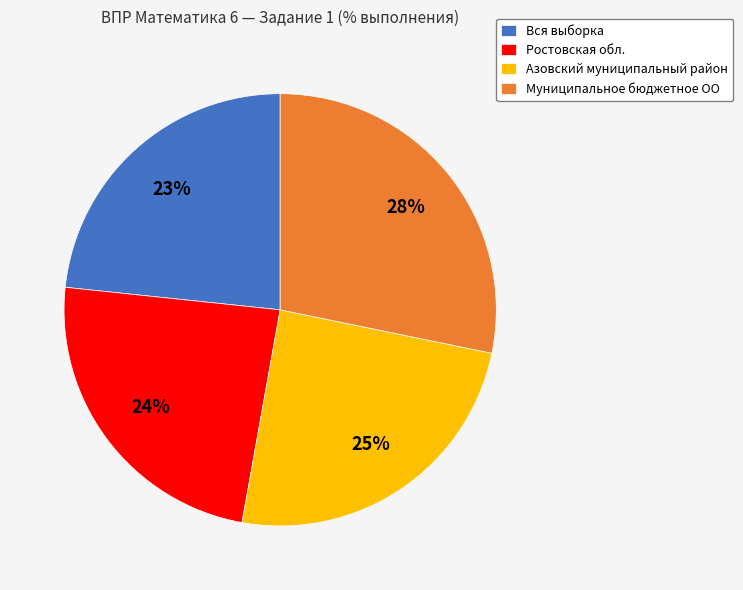

To the nearest percent, what is the difference between the Муниципальное бюджетное ОО and Вся выборка slice percentages?

5%